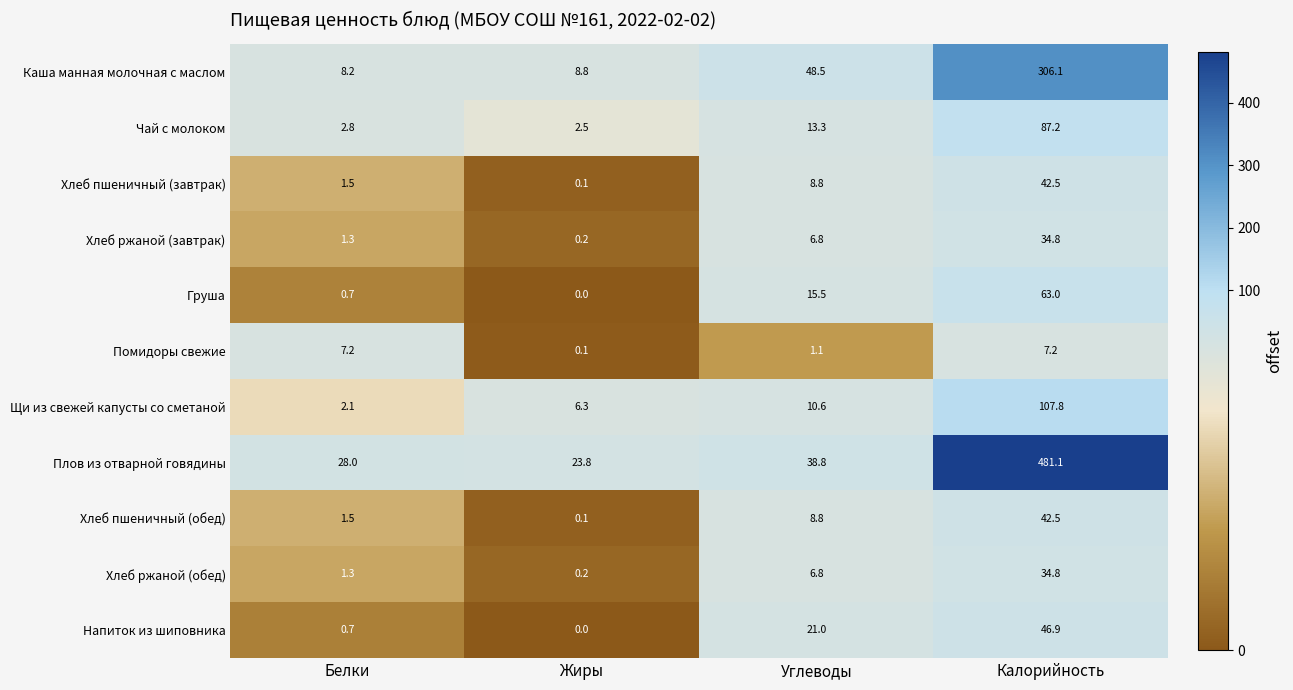

What is the maximum value shown in the chart?

481.1